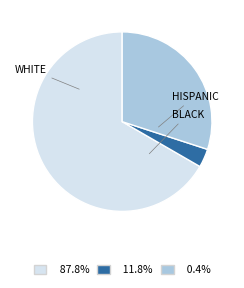

What is the change in value from WHITE to BLACK?

-38